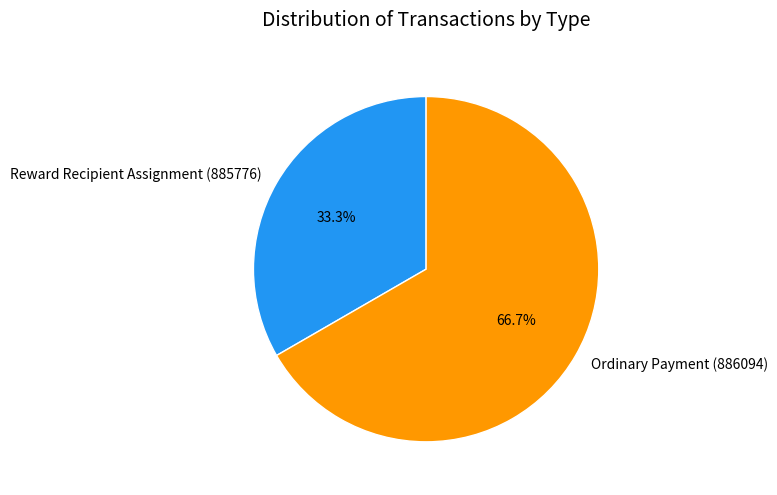

Rank the categories by value from highest to lowest.

Ordinary Payment (886094), Reward Recipient Assignment (885776)